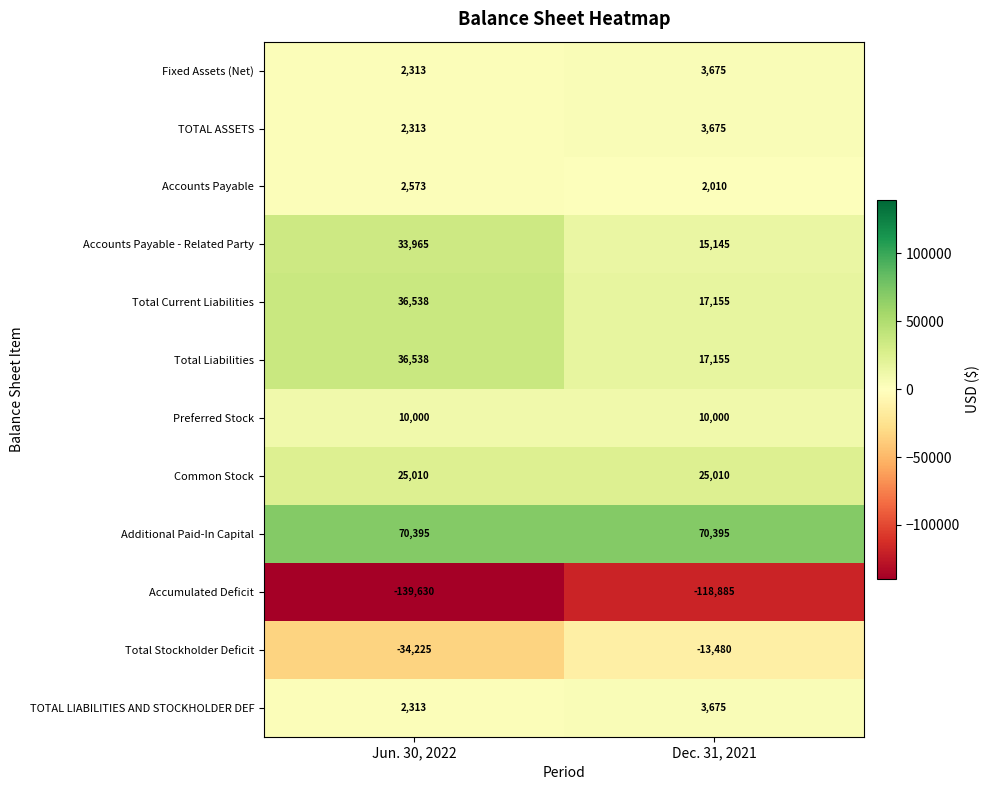

What is the maximum value shown in the chart?

70395